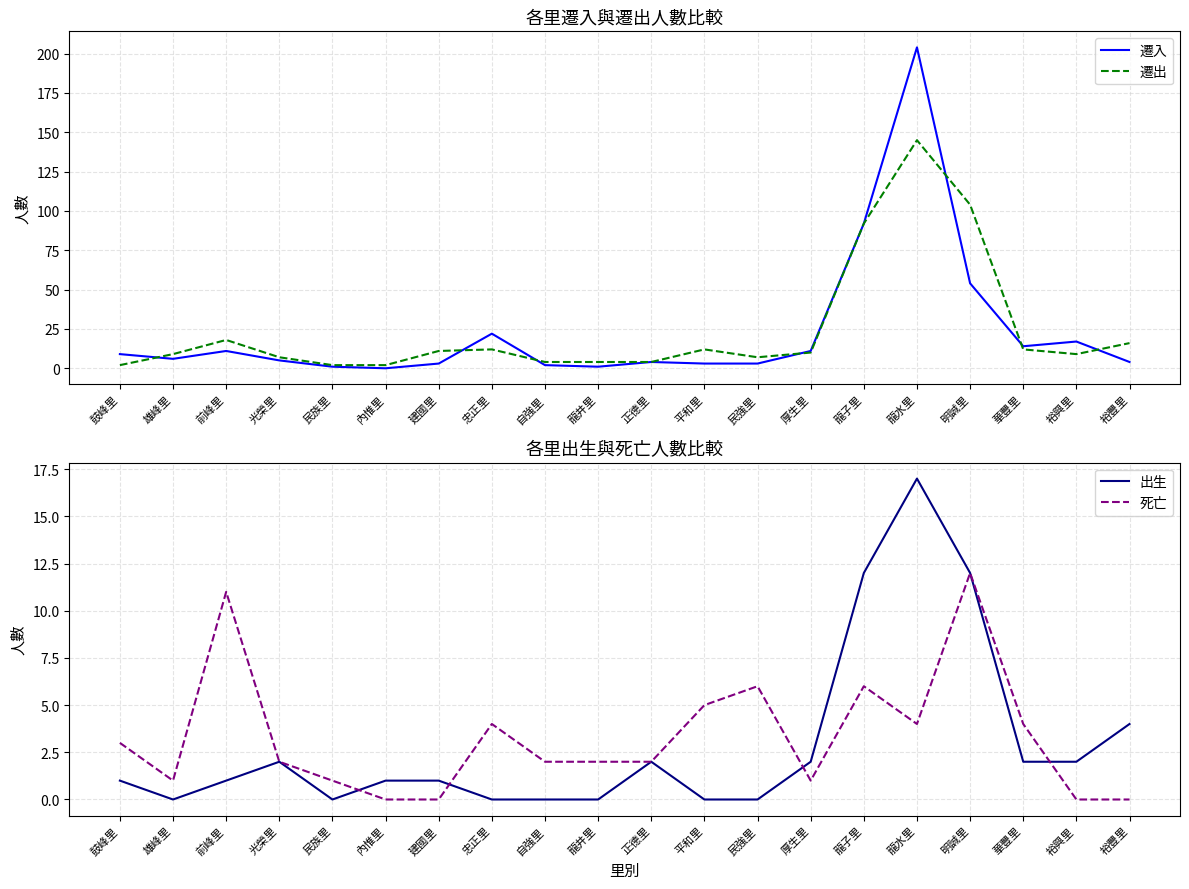

Reading left to right, transcribe all the data shown in this chart.

遷入: 鼓峰里=9	雄峰里=6	前峰里=11	光榮里=5	民族里=1	內惟里=0	建國里=3	忠正里=22	自強里=2	龍井里=1	正德里=4	平和里=3	民強里=3	厚生里=11	龍子里=92	龍水里=204	明誠里=54	華豐里=14	裕興里=17	裕豐里=4
遷出: 鼓峰里=2	雄峰里=9	前峰里=18	光榮里=7	民族里=2	內惟里=2	建國里=11	忠正里=12	自強里=4	龍井里=4	正德里=4	平和里=12	民強里=7	厚生里=10	龍子里=92	龍水里=145	明誠里=104	華豐里=12	裕興里=9	裕豐里=16
出生: 鼓峰里=1	雄峰里=0	前峰里=1	光榮里=2	民族里=0	內惟里=1	建國里=1	忠正里=0	自強里=0	龍井里=0	正德里=2	平和里=0	民強里=0	厚生里=2	龍子里=12	龍水里=17	明誠里=12	華豐里=2	裕興里=2	裕豐里=4
死亡: 鼓峰里=3	雄峰里=1	前峰里=11	光榮里=2	民族里=1	內惟里=0	建國里=0	忠正里=4	自強里=2	龍井里=2	正德里=2	平和里=5	民強里=6	厚生里=1	龍子里=6	龍水里=4	明誠里=12	華豐里=4	裕興里=0	裕豐里=0